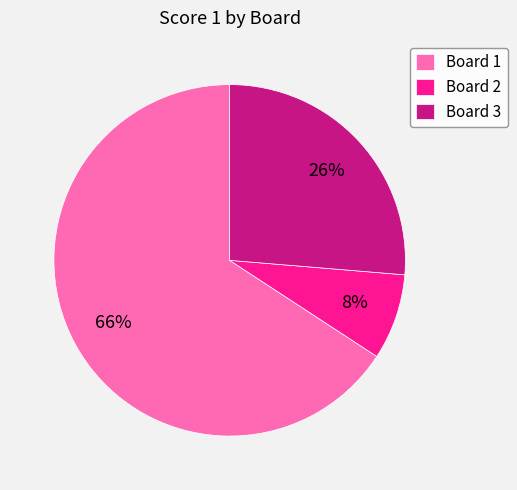

What percentage is the Board 2 slice, to the nearest percent?

8%